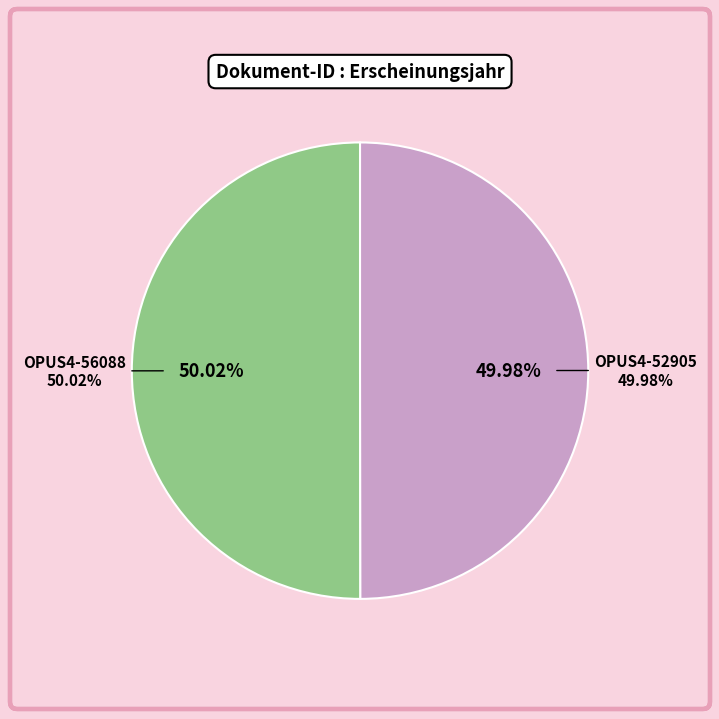

To the nearest percent, what portion does OPUS4-56088 represent?

50%